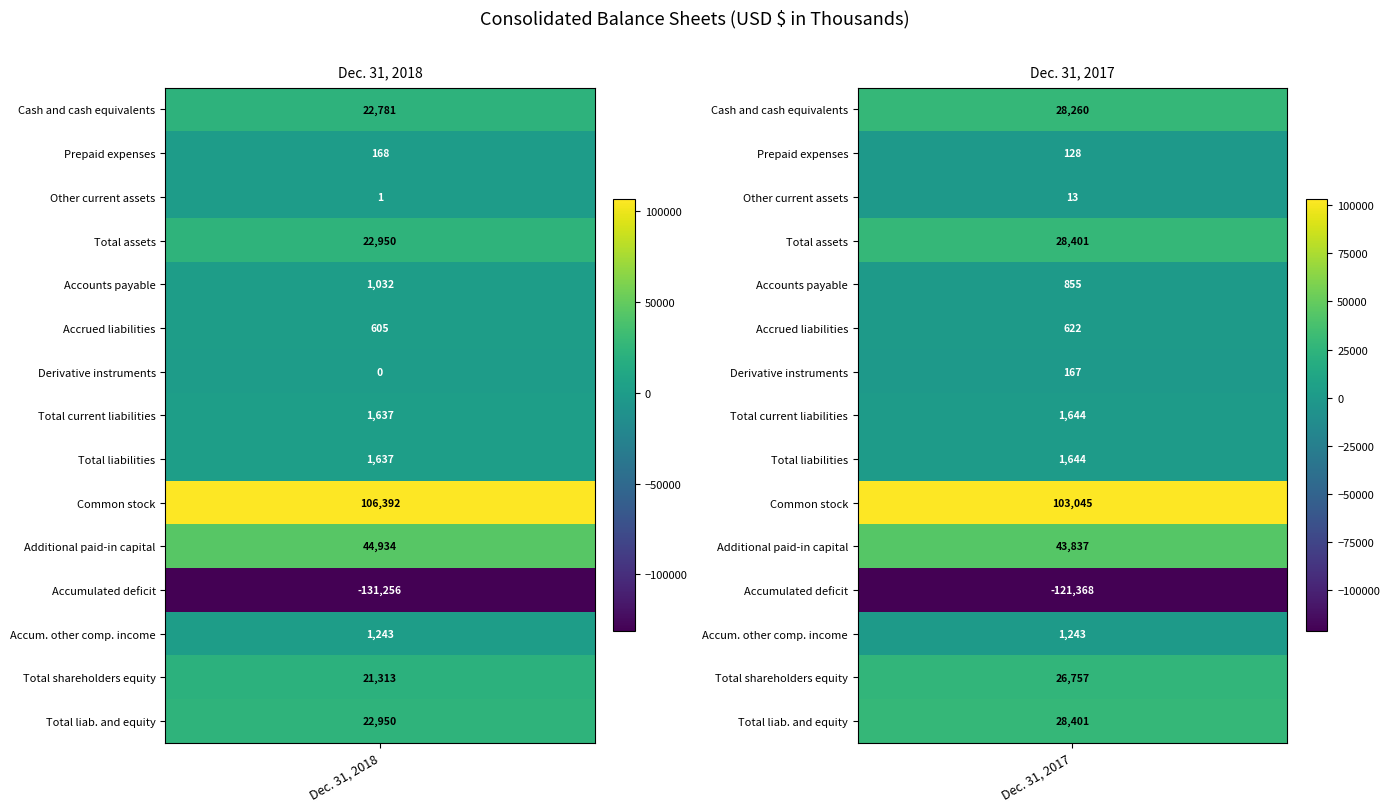

Reading right to left, what are all the values shown in this chart?

Dec. 31, 2018: 14=22950	13=21313	12=1243	11=-131256	10=44934	9=106392	8=1637	7=1637	6=0	5=605	4=1032	3=22950	2=1	1=168	0=22781
Dec. 31, 2017: 14=28401	13=26757	12=1243	11=-121368	10=43837	9=103045	8=1644	7=1644	6=167	5=622	4=855	3=28401	2=13	1=128	0=28260